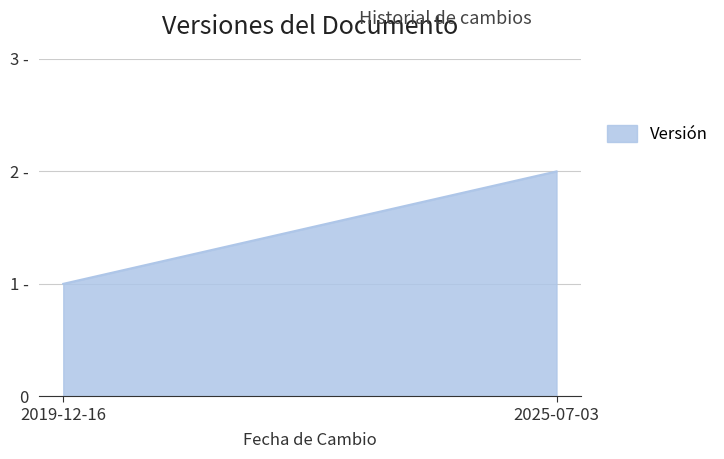

What is the maximum value shown in the chart?

2